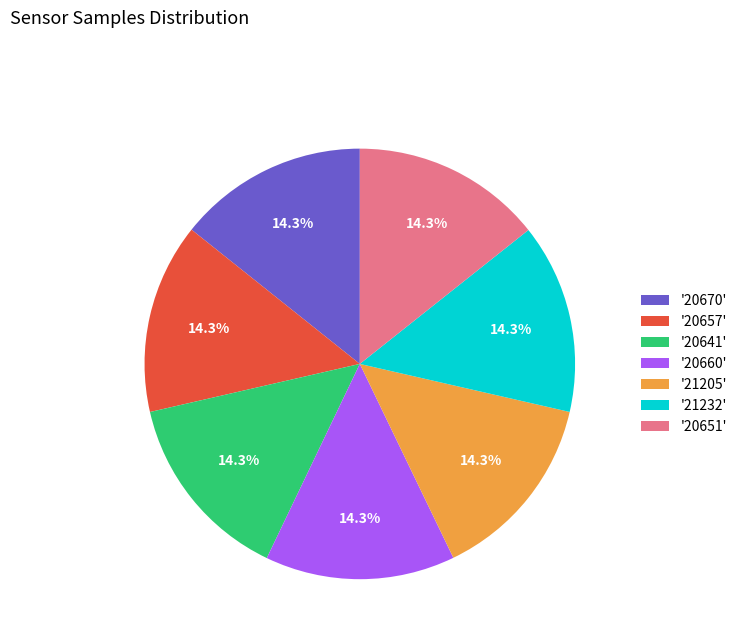

Is there any slice that represents more than half of the pie?

No